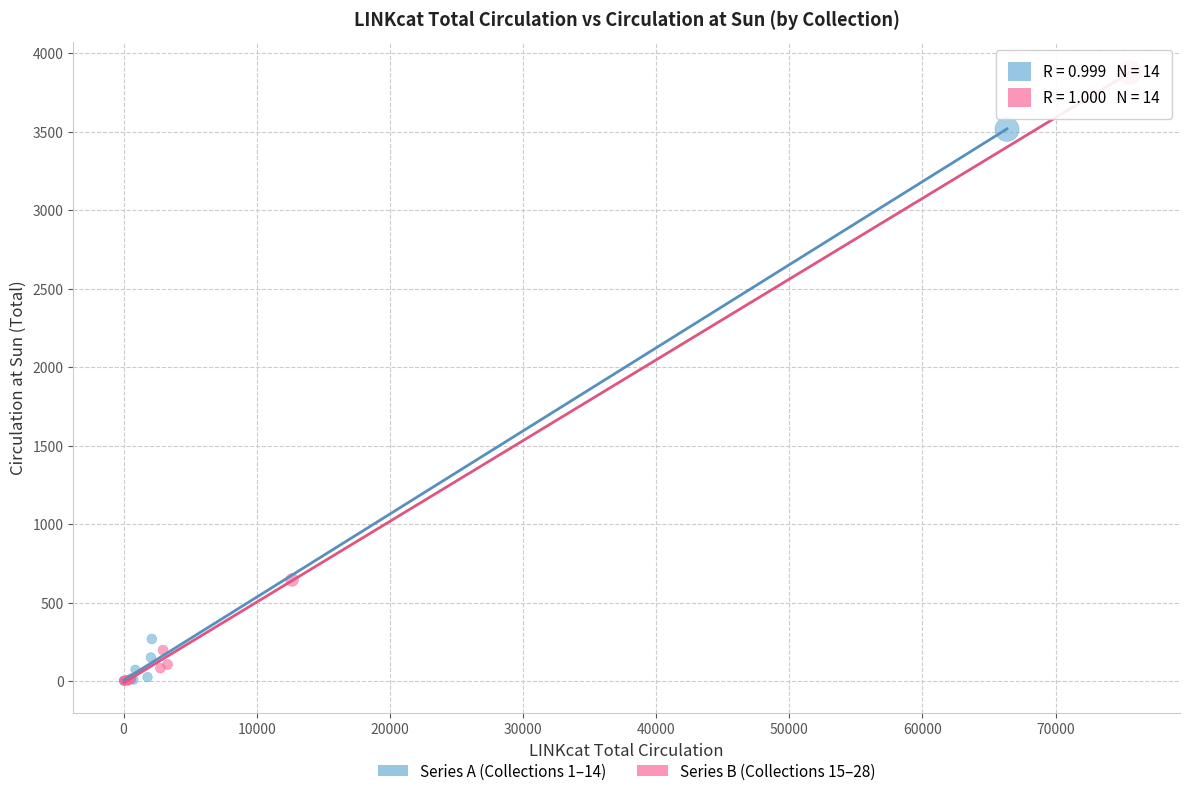

Which series reaches the maximum Y coordinate?

Series B (Collections 15–28)